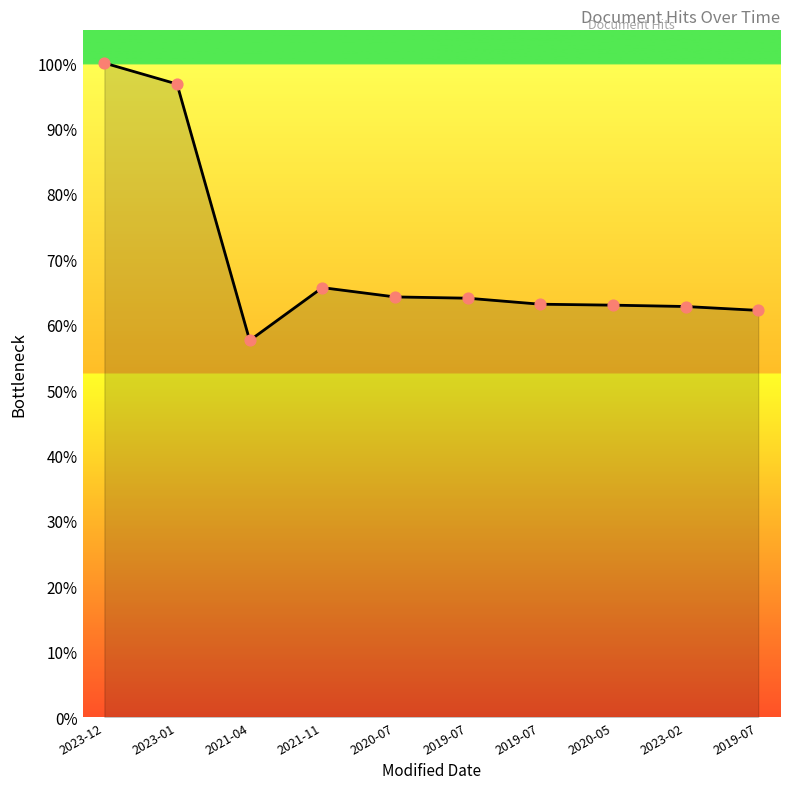

How many lines are shown in the chart?

1